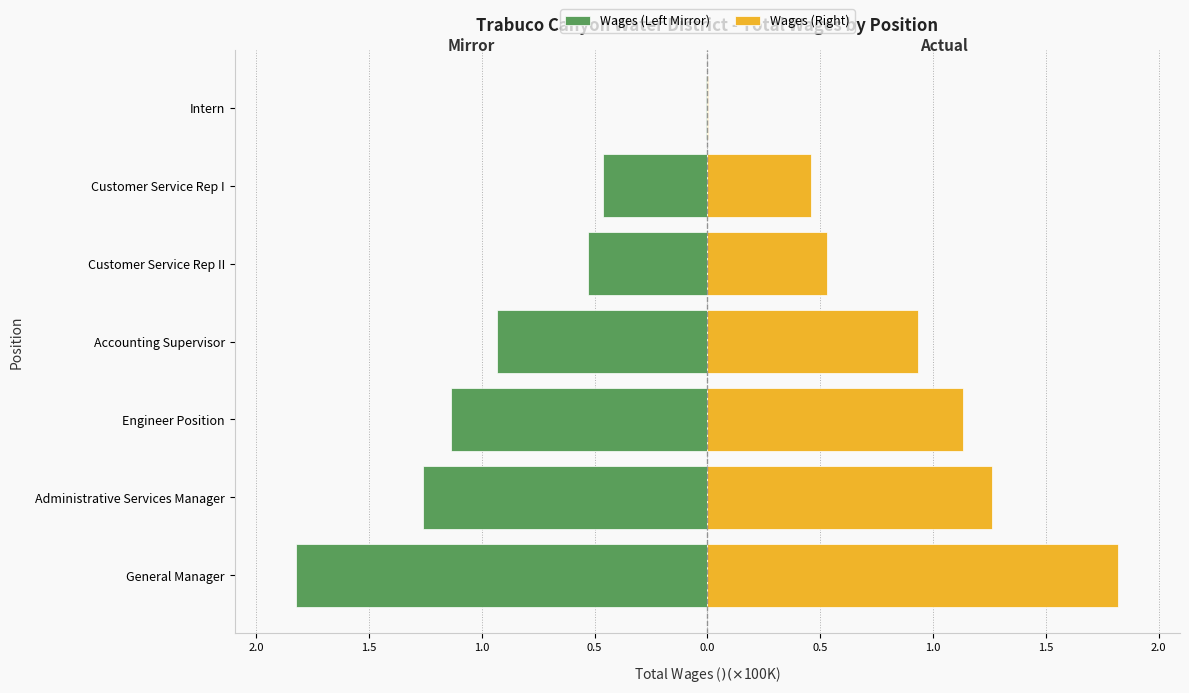

True or false: Wages (Right) has a value of 0.2 at Customer Service Rep II.

False